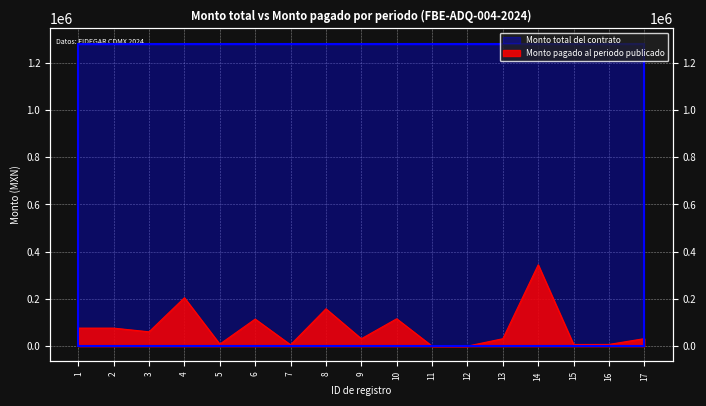

What is the sum of the values at 13 and 7?

37639.0